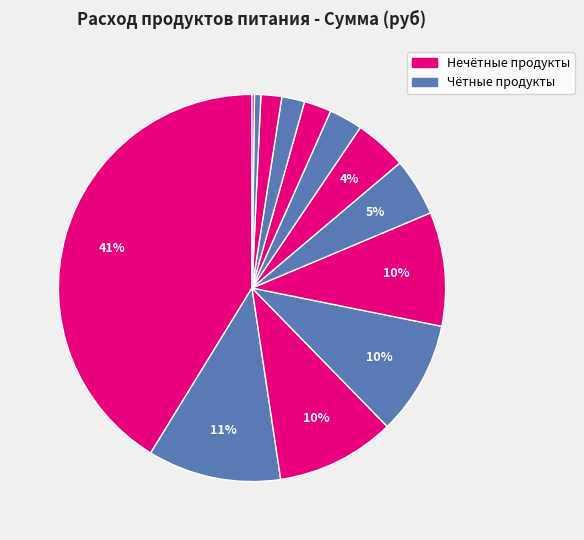

To the nearest percent, what is the average slice percentage?

8%